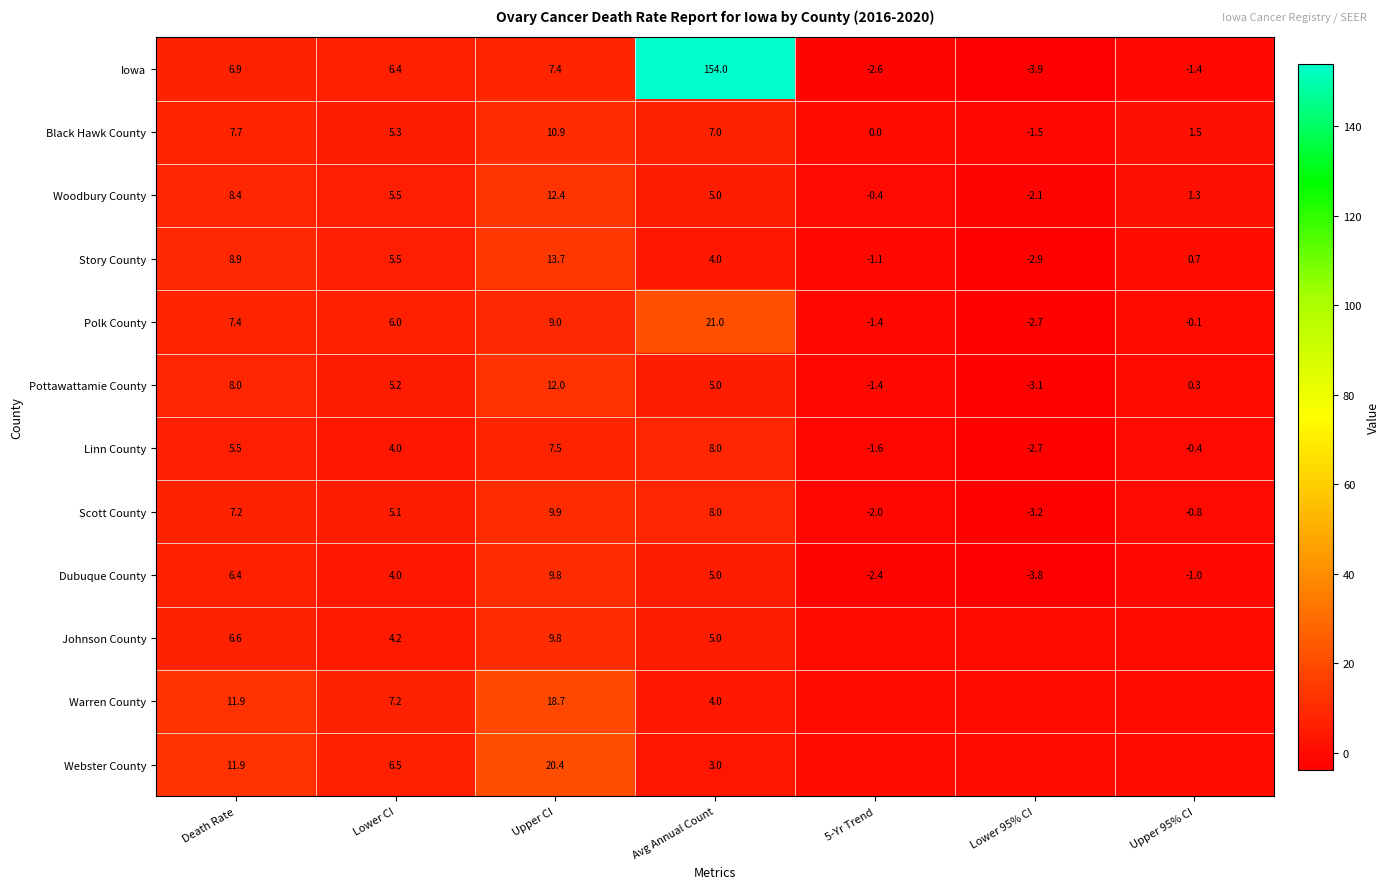

What is the greatest value displayed?

154.0